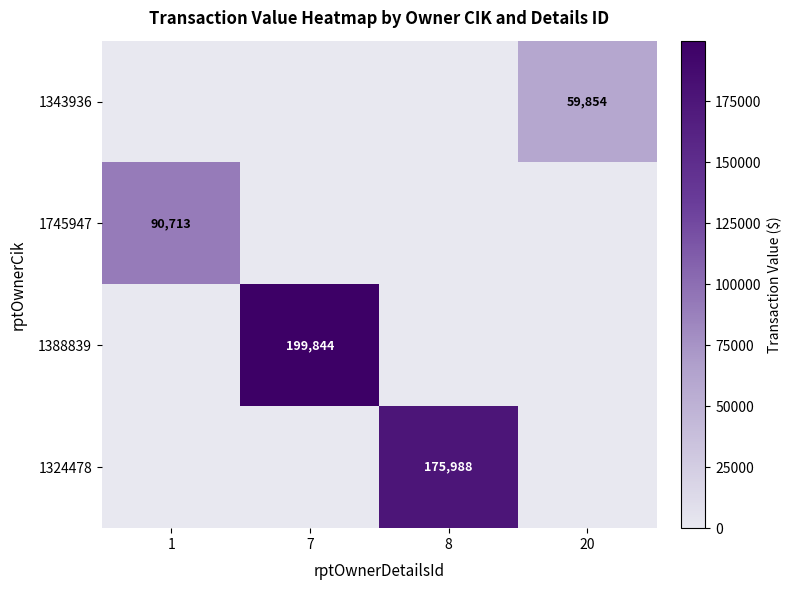

Is the value of 1343936 at 20 greater than the value of 1324478 at 8?

No